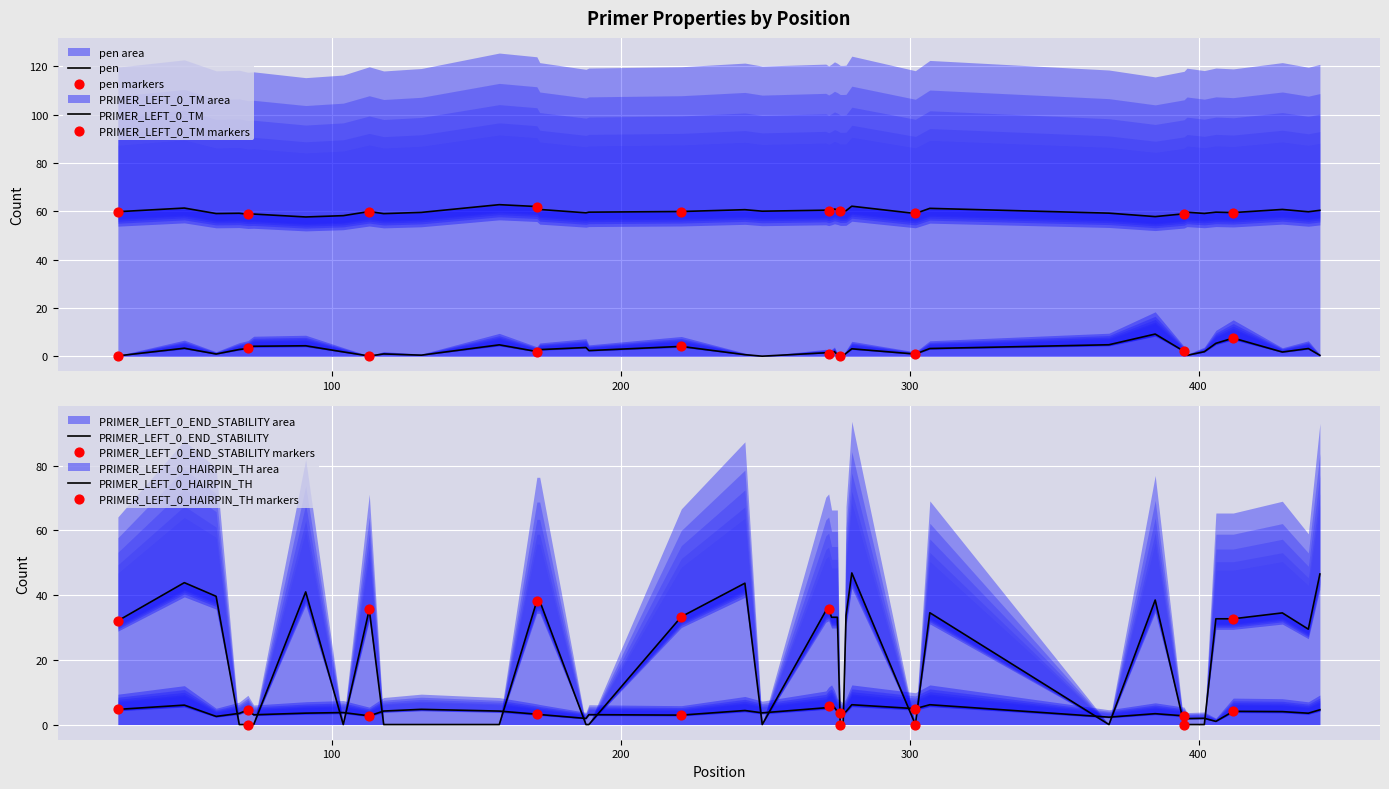

Which series has the largest total across all categories?

PRIMER_LEFT_0_TM